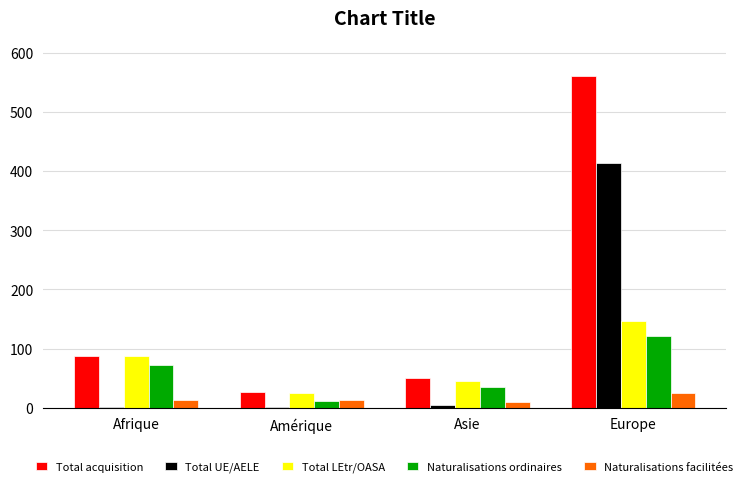

The value of Naturalisations ordinaires at Europe is 25. True or false?

False